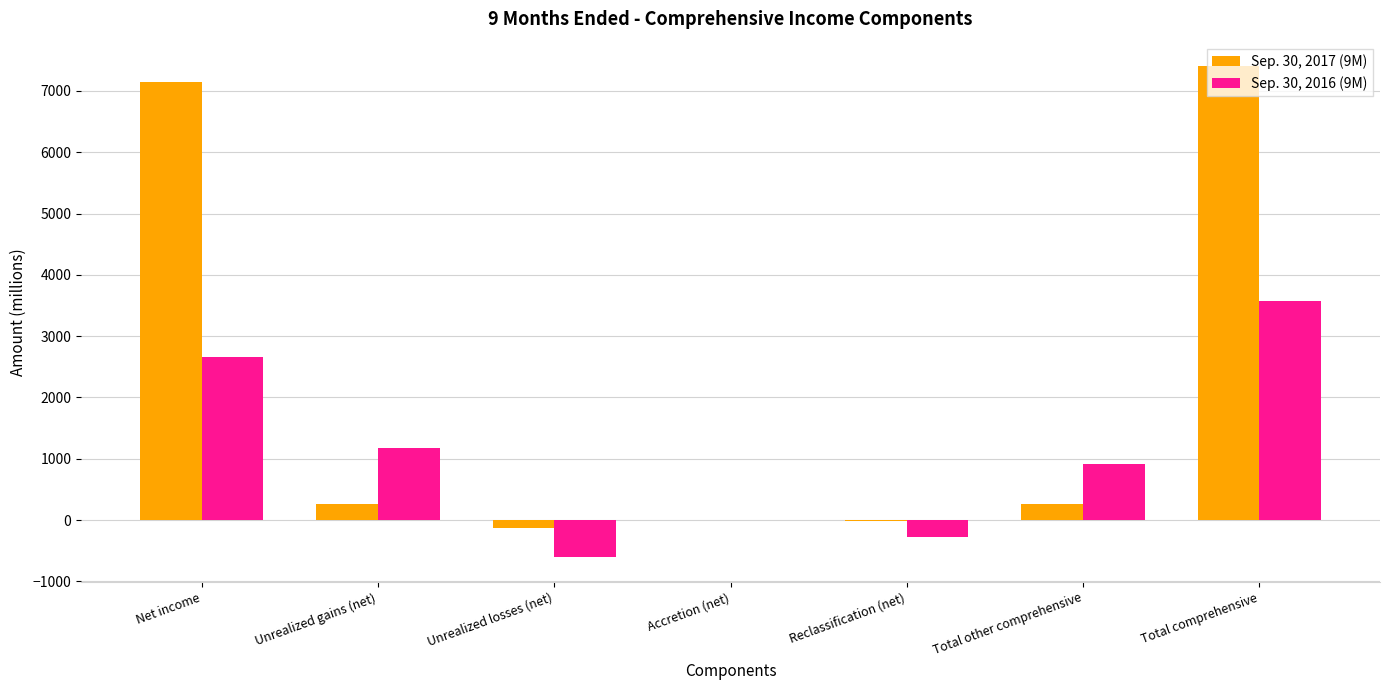

At which label is Sep. 30, 2016 (9M) closest to 1486?

Unrealized gains (net)